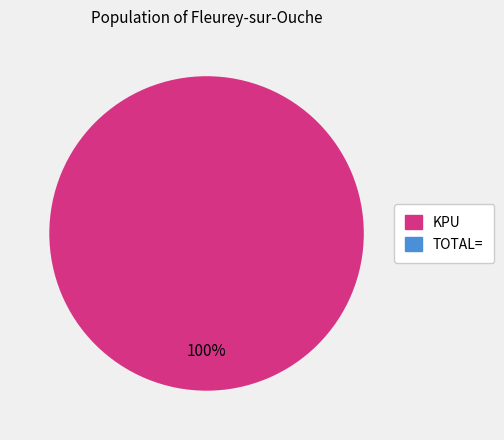

What percentage do TOTAL= and KPU together represent?

100.0%